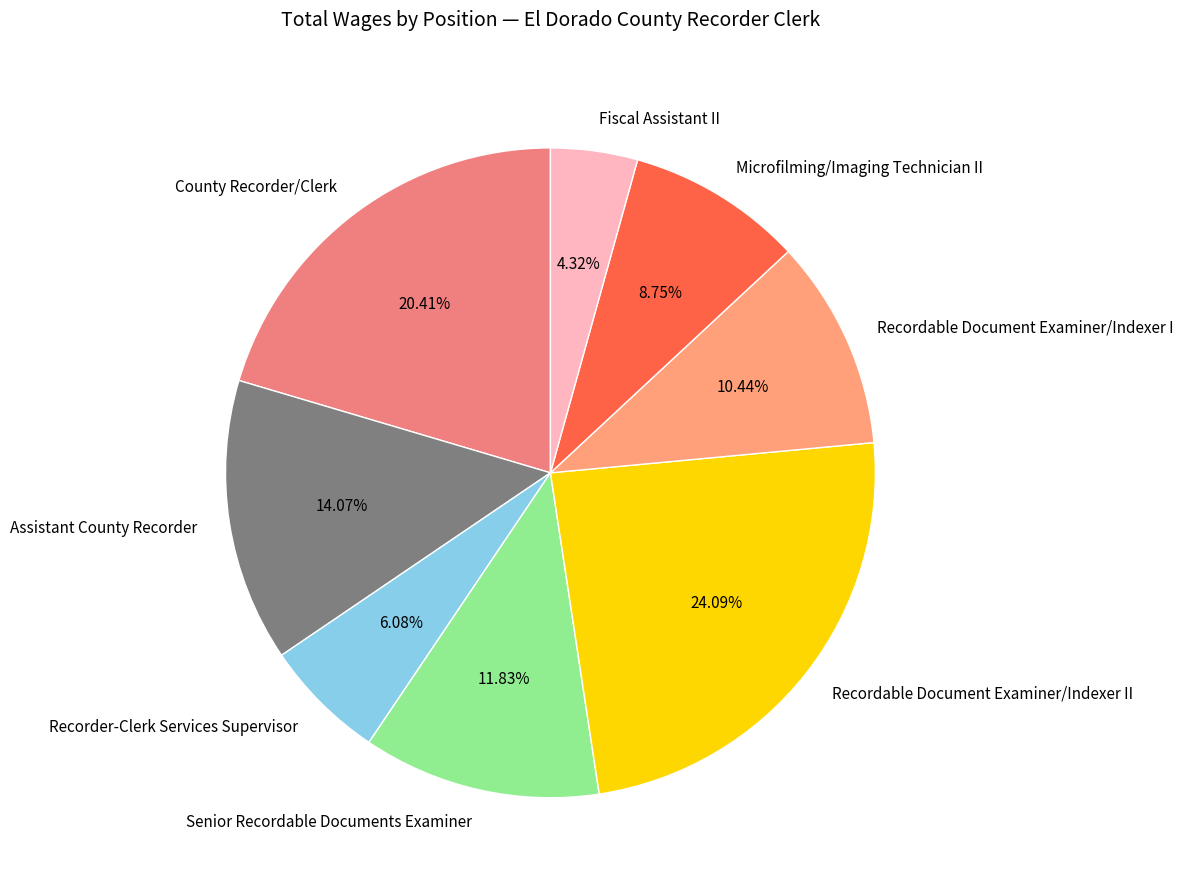

Does any single category account for the majority?

No